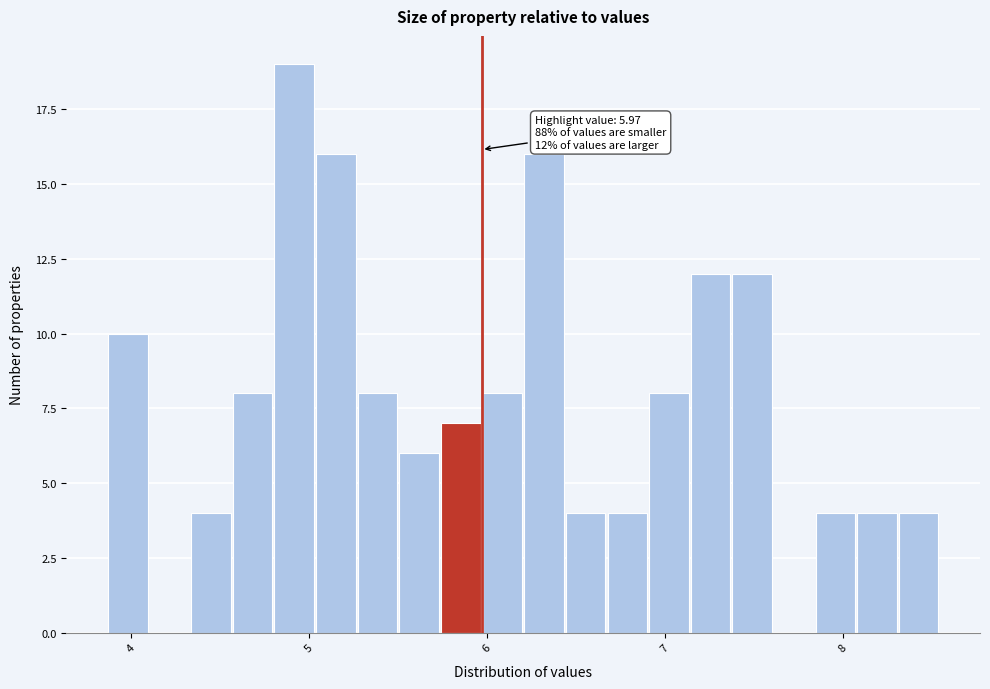

Read against the x-axis, roughly where is the centre of the tallest bar?

4.9